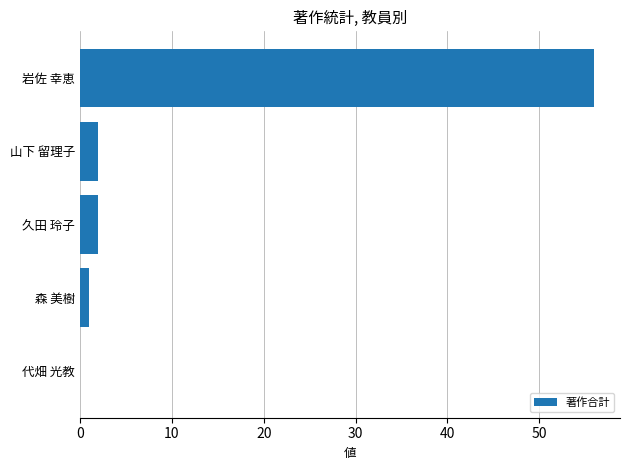

The value at 久田 玲子 is 2. True or false?

True